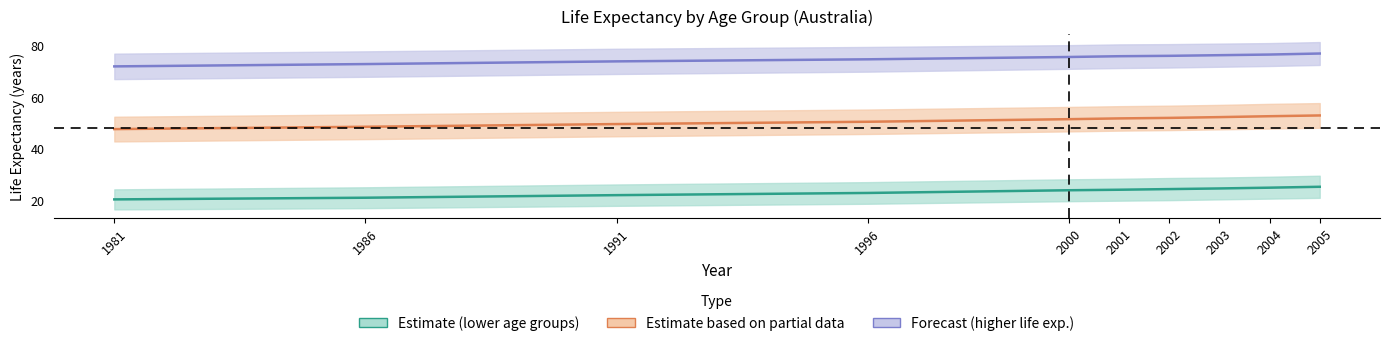

True or false: Female at birth and Male at age 5 cross at least once.

False